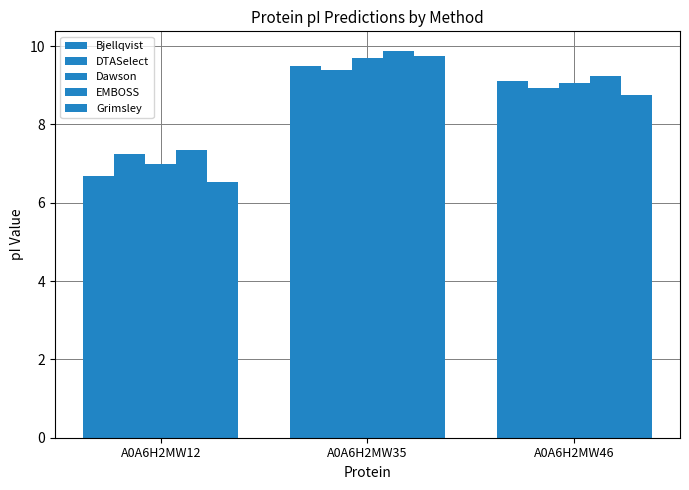

The Bjellqvist series shows 9.1 at A0A6H2MW46. True or false?

True